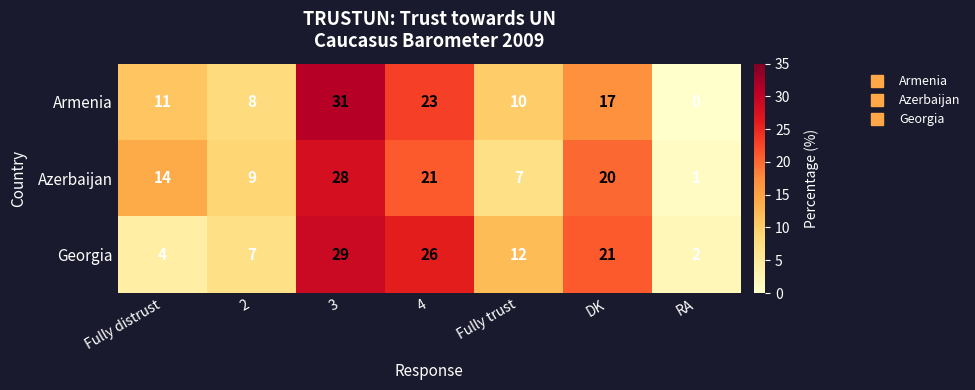

How many distinct data groups are displayed?

3